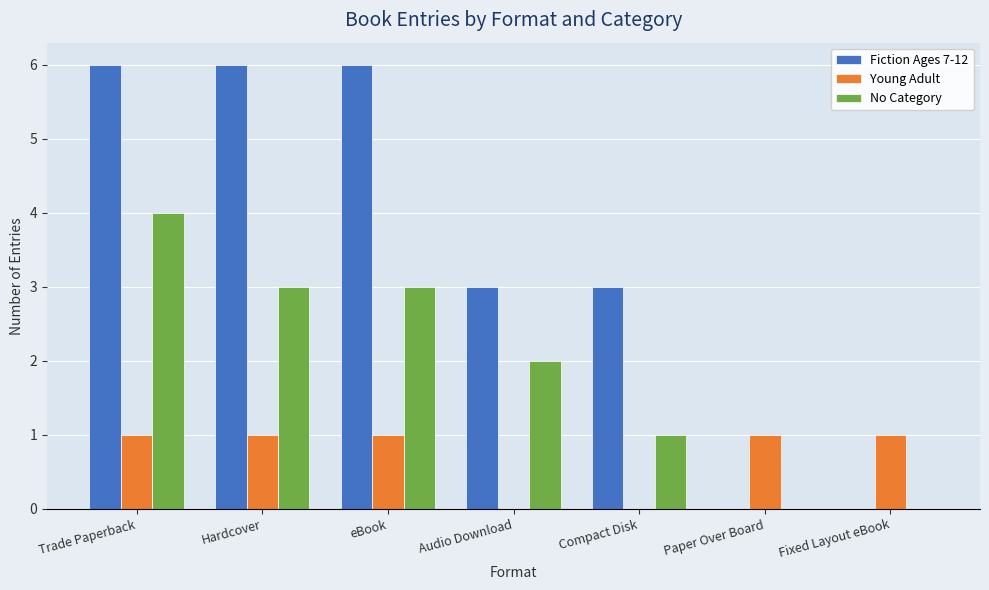

What is the total value across all series at Audio Download?

5